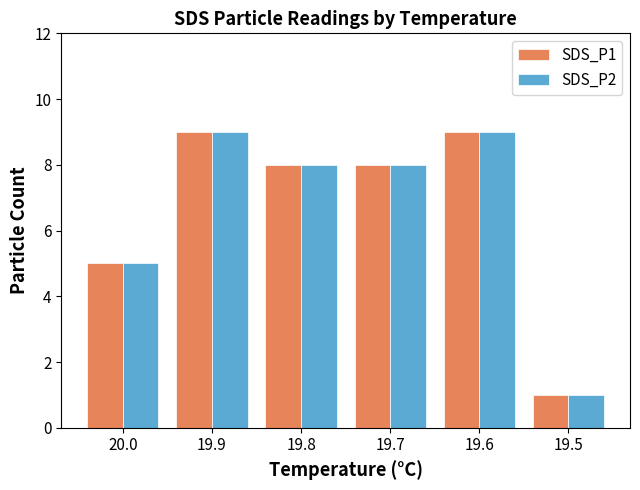

The value of SDS_P1 at 19.5 is 0. True or false?

False